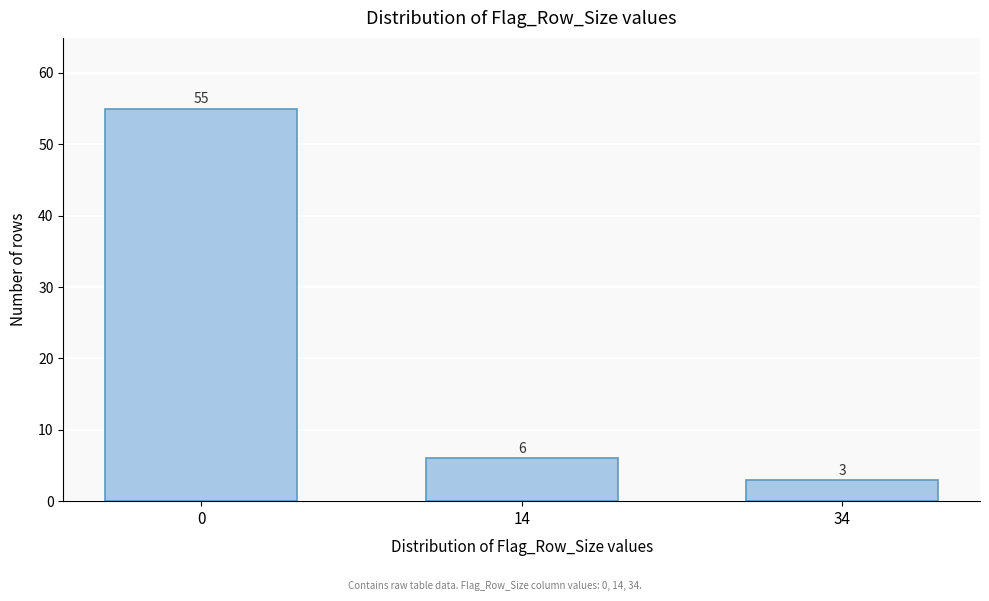

Reading left to right, transcribe all the data shown in this chart.

55	6	3